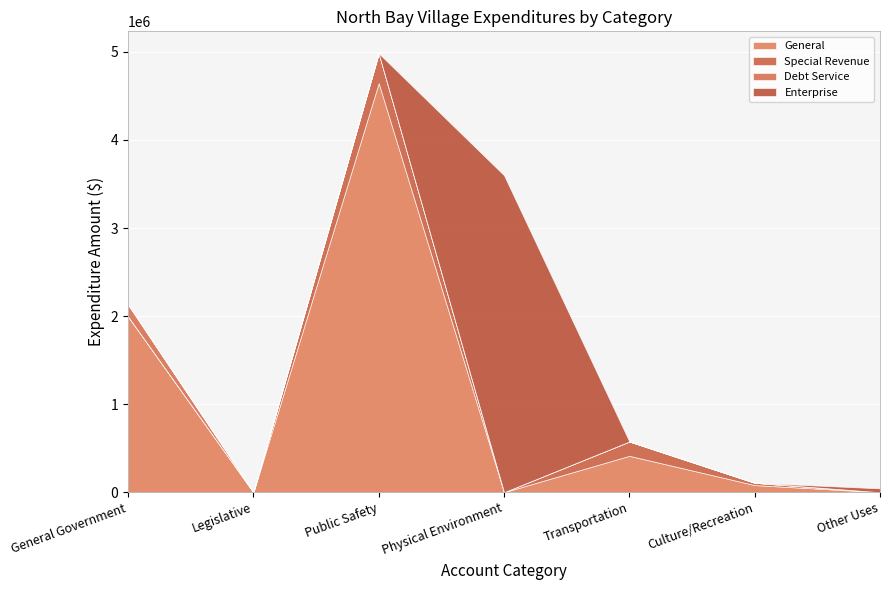

Which category has the highest value across all series?

Public Safety